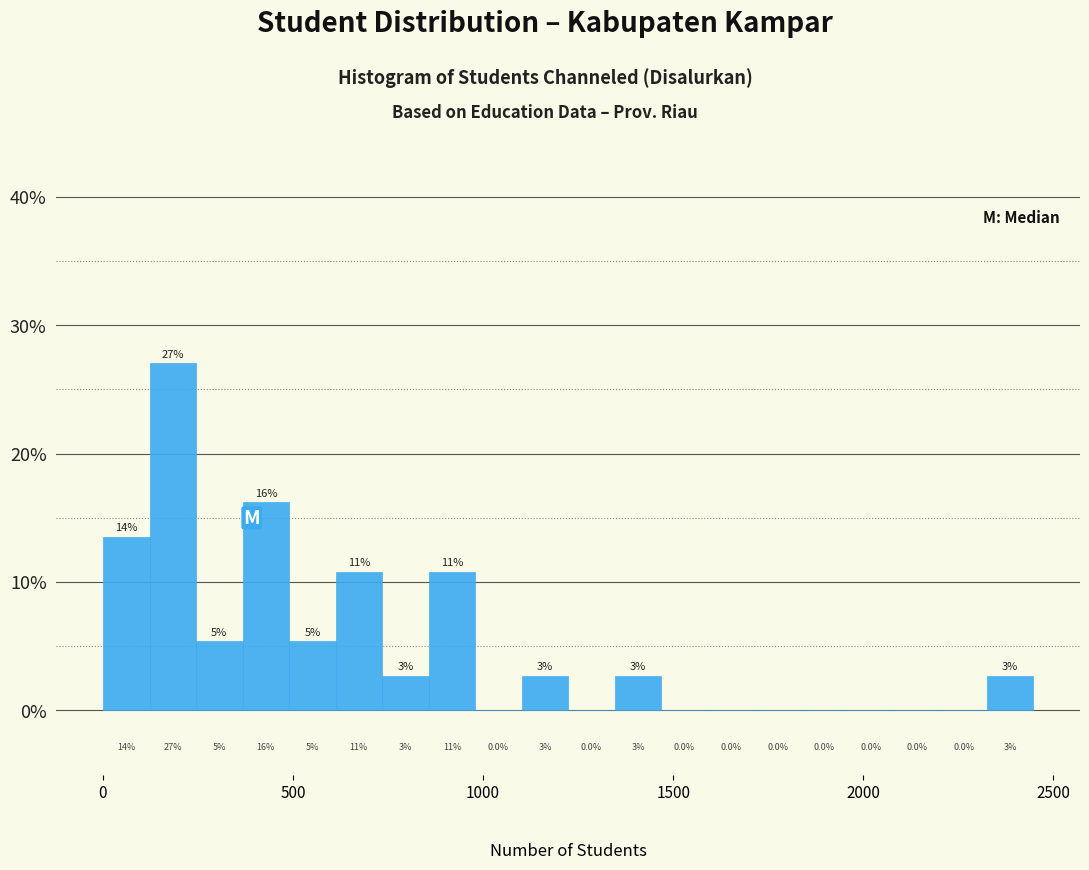

Read against the x-axis, roughly where is the centre of the tallest bar?

200